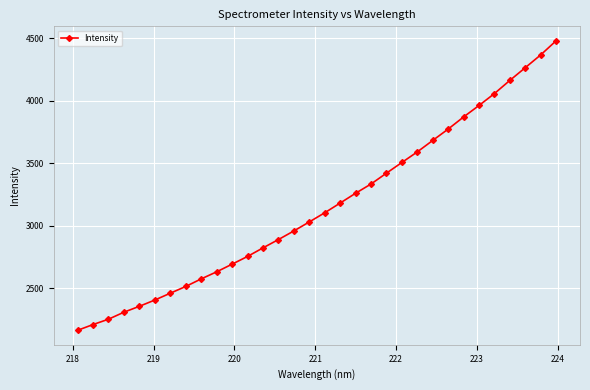

What is the value of the 9th point from the left?

2576.6